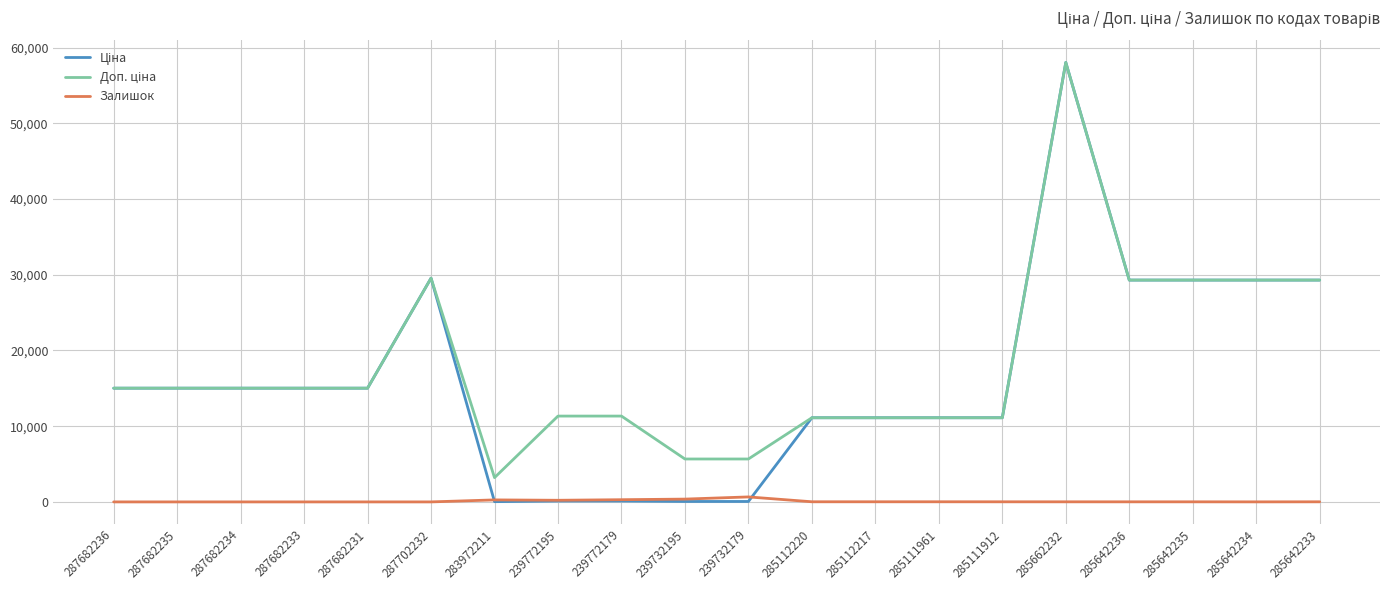

At which category does the chart reach its peak across all series?

285662232